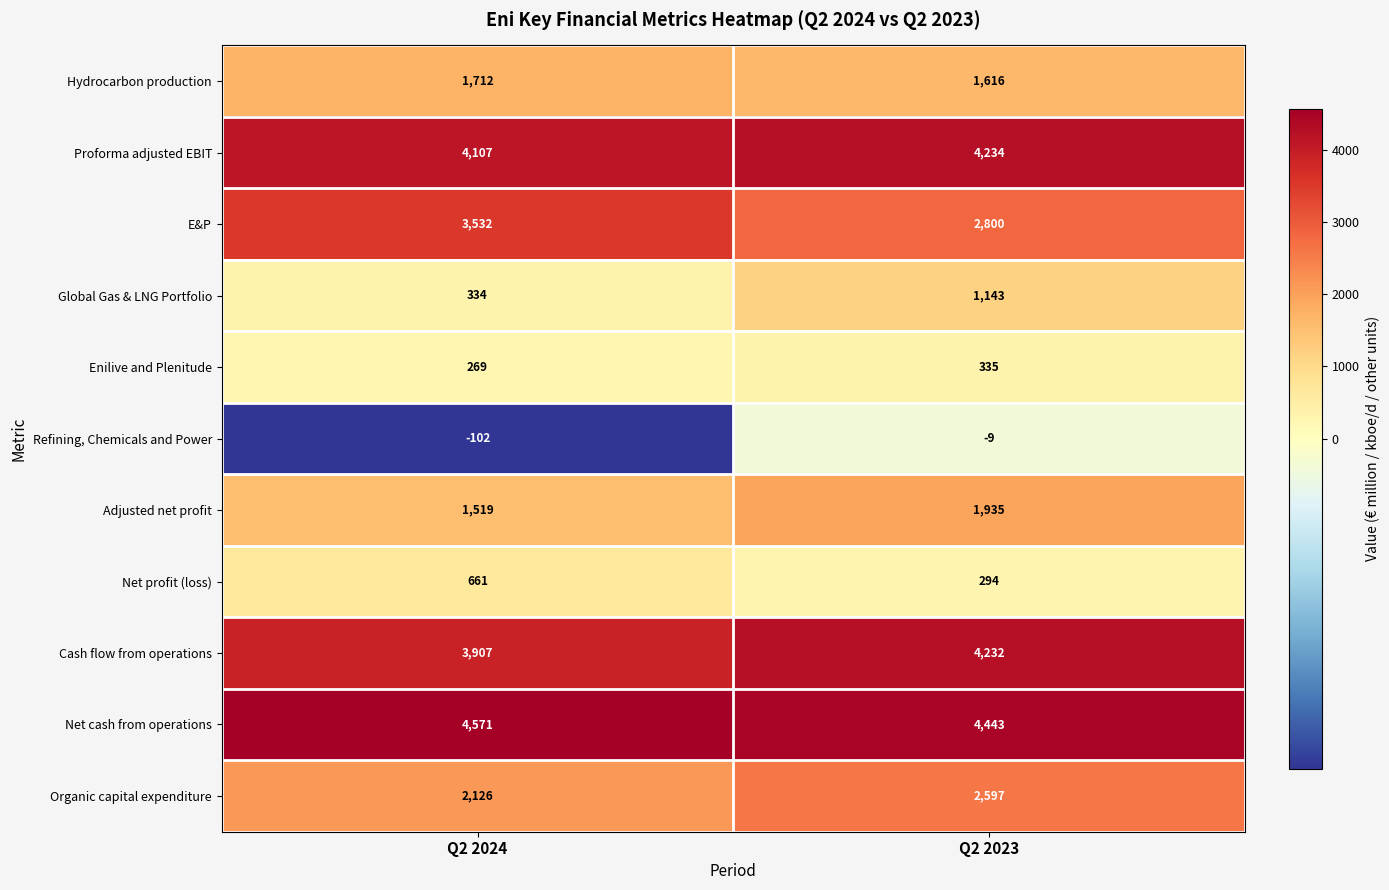

What is the spread (max minus min) of values at Q2 2023?

4452